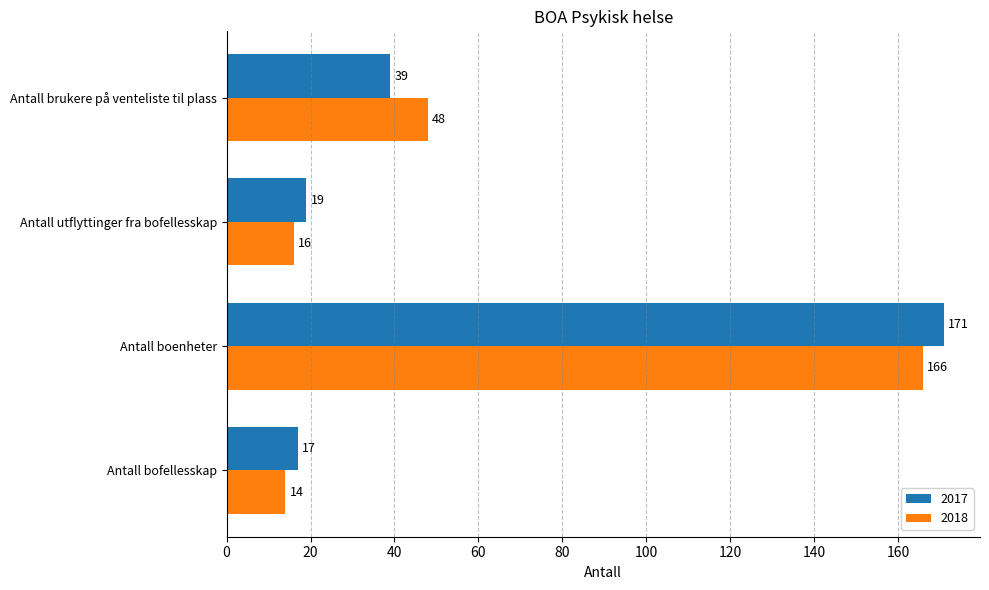

True or false: 2017 has a value of 26 at Antall brukere på venteliste til plass.

False